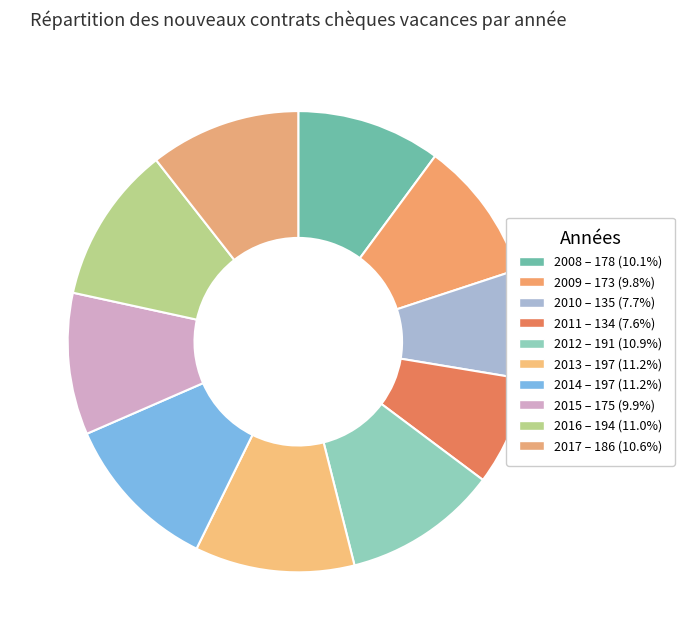

Rank the categories by value from highest to lowest.

2013, 2014, 2016, 2012, 2017, 2008, 2015, 2009, 2010, 2011